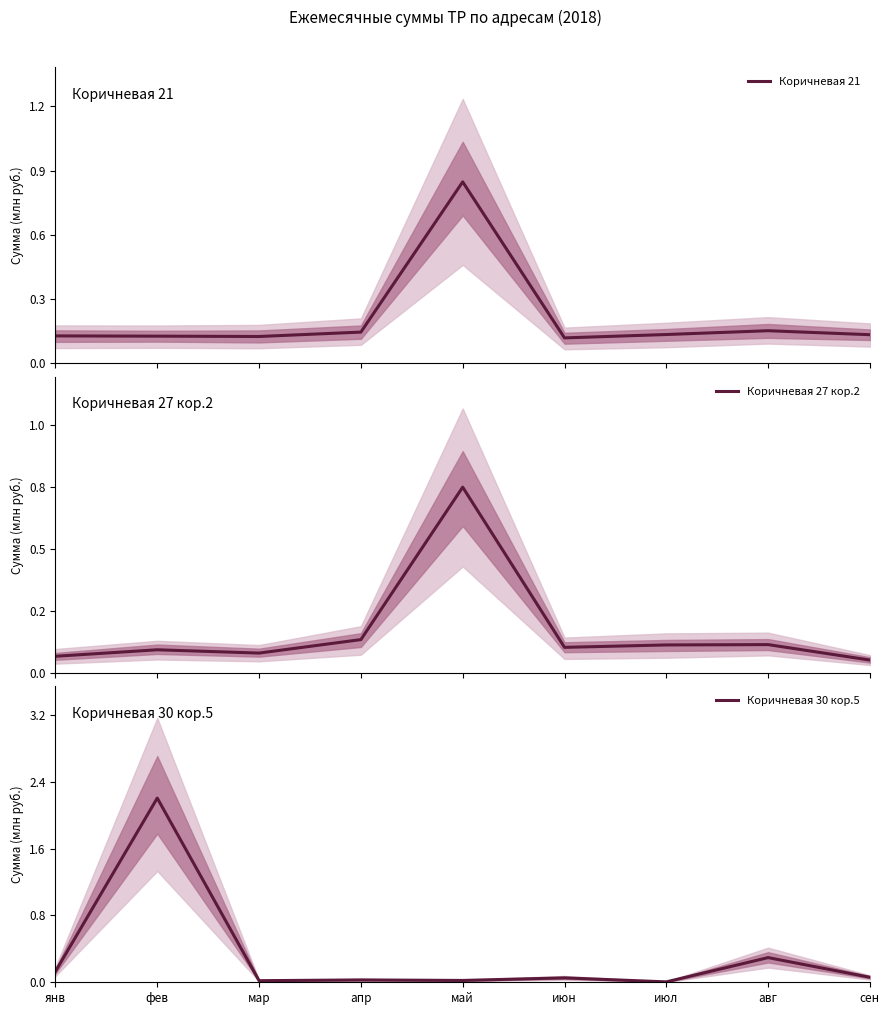

What is the difference between the highest and lowest values at сен?

82033.9